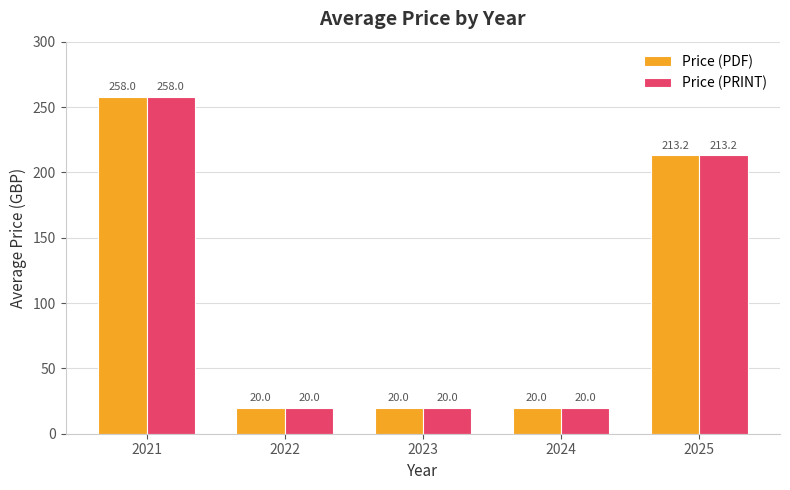

What is the value of the Price (PDF) bar at the 2nd from the left?

20.0